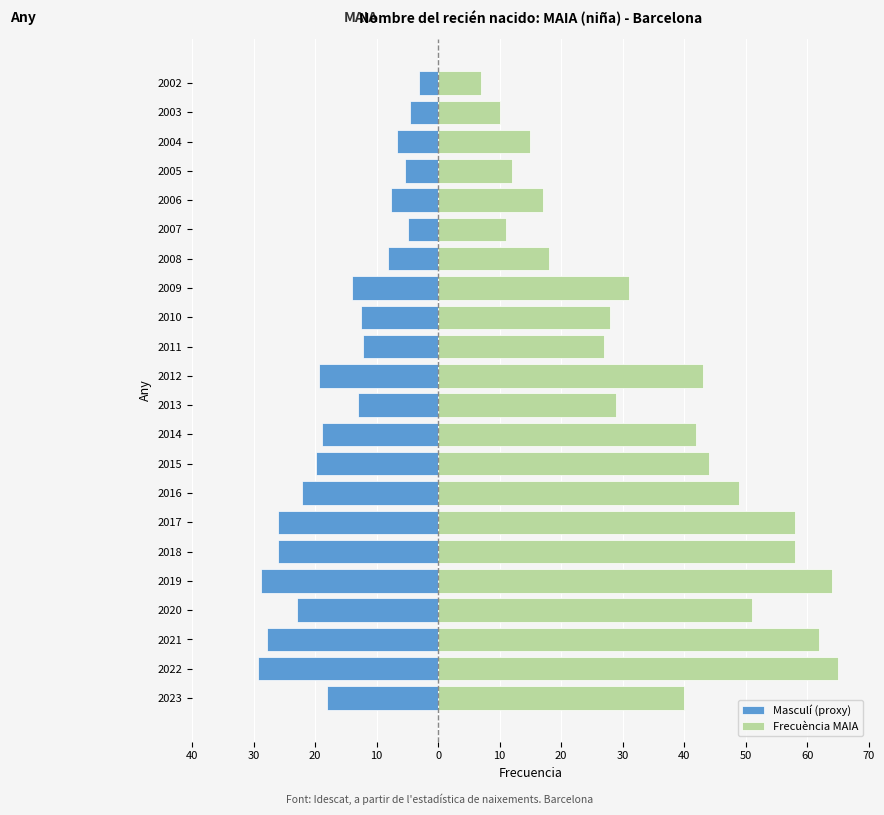

How many groups of bars are there?

22